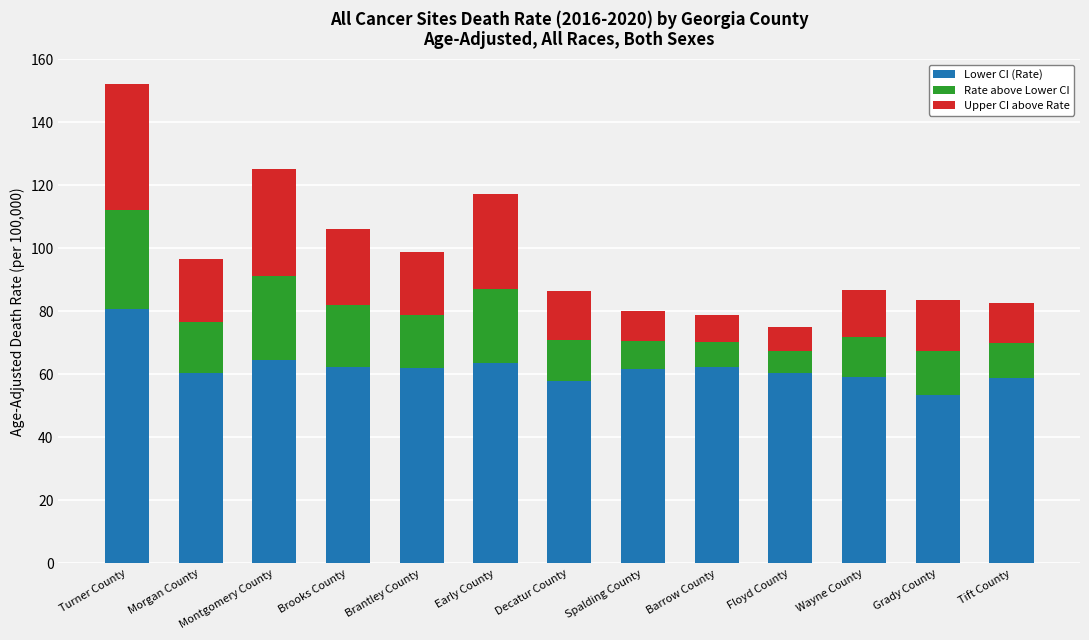

How many distinct data groups are displayed?

3